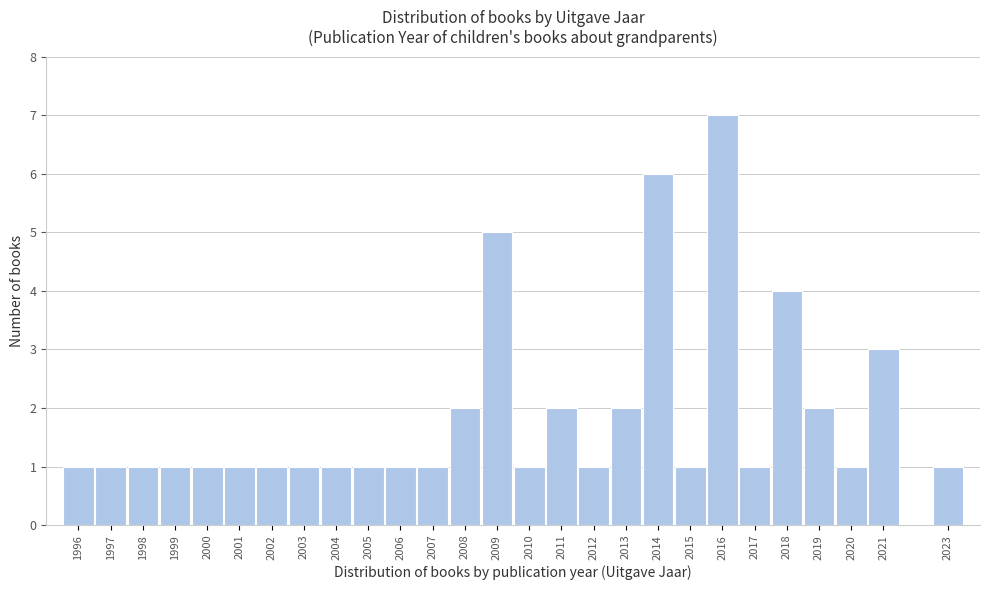

Reading left to right, transcribe this chart: for each bar, give the range it covers on the x-axis and its height. The values are not printed on the chart, so give them approximately, as read against the axis.

1995.5 to 1996.5: 1
1996.5 to 1997.5: 1
1997.5 to 1998.5: 1
1998.5 to 1999.5: 1
1999.5 to 2000.5: 1
2000.5 to 2001.5: 1
2001.5 to 2002.5: 1
2002.5 to 2003.5: 1
2003.5 to 2004.5: 1
2004.5 to 2005.5: 1
2005.5 to 2006.5: 1
2006.5 to 2007.5: 1
2007.5 to 2008.5: 2
2008.5 to 2009.5: 5
2009.5 to 2010.5: 1
2010.5 to 2011.5: 2
2011.5 to 2012.5: 1
2012.5 to 2013.5: 2
2013.5 to 2014.5: 6
2014.5 to 2015.5: 1
2015.5 to 2016.5: 7
2016.5 to 2017.5: 1
2017.5 to 2018.5: 4
2018.5 to 2019.5: 2
2019.5 to 2020.5: 1
2020.5 to 2021.5: 3
2021.5 to 2022.5: 0
2022.5 to 2023.5: 1